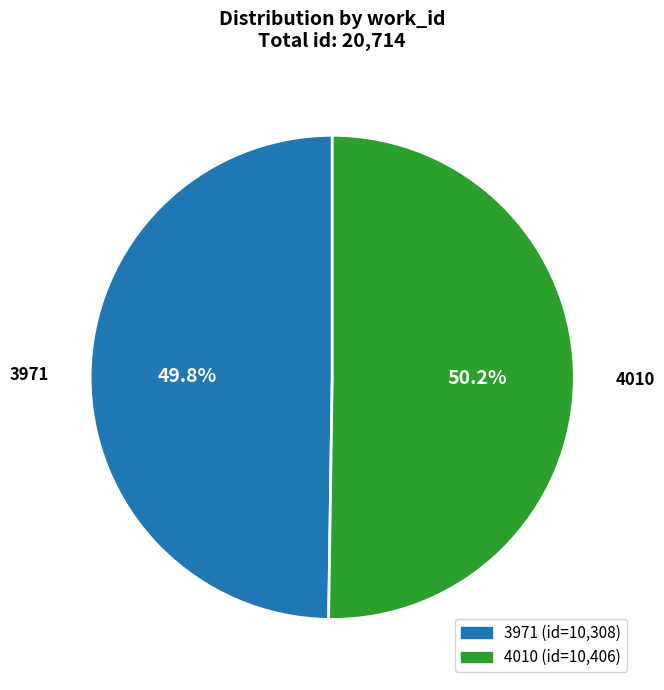

Does any single category account for the majority?

Yes